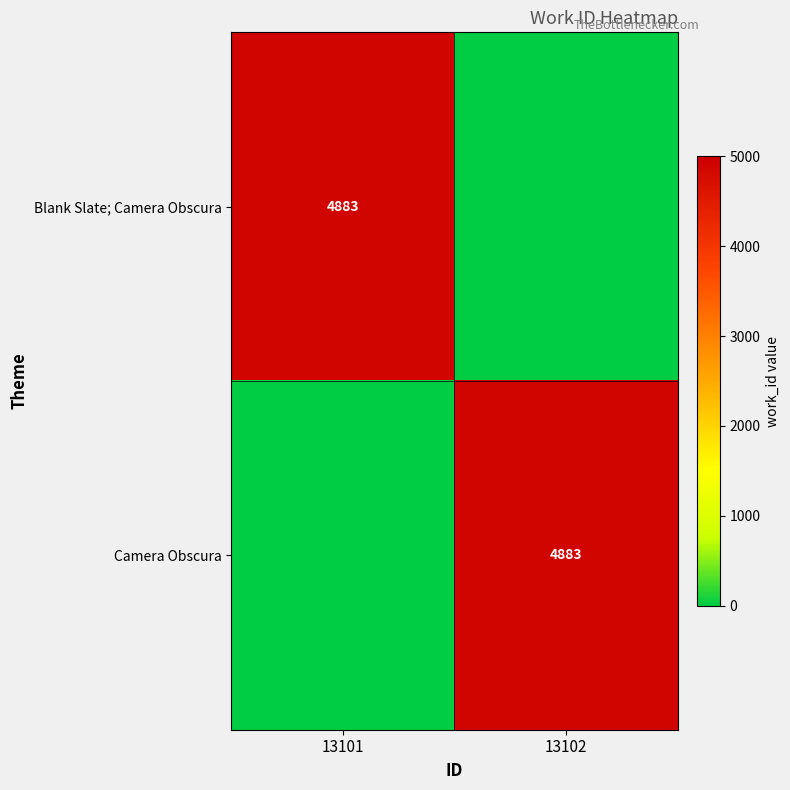

The value of Camera Obscura at 13102 is 1388. True or false?

False